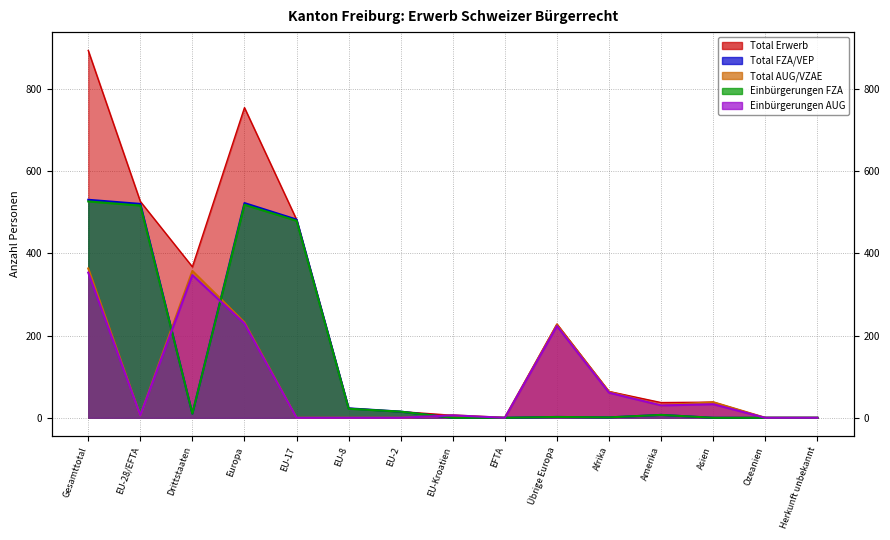

What is the difference between the maximum and minimum values in the Einbürgerungen FZA series?

526